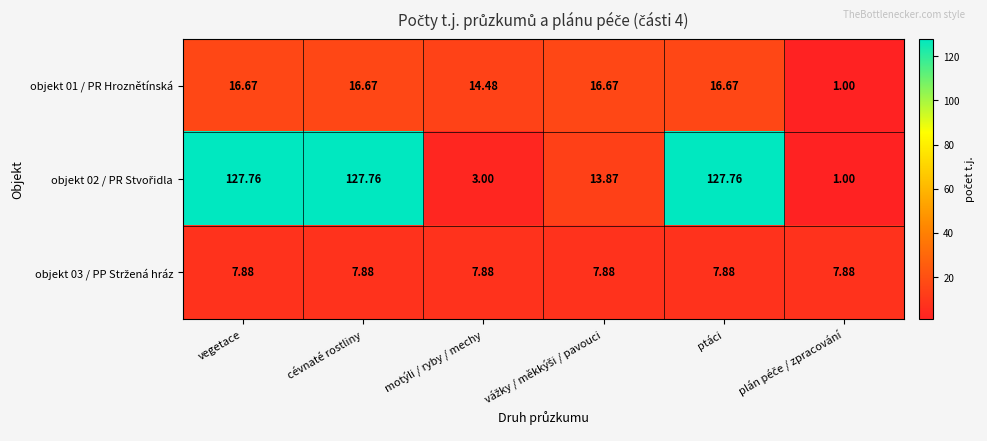

Where does the objekt 01 / PR Hroznětínská series first go above 16?

vegetace